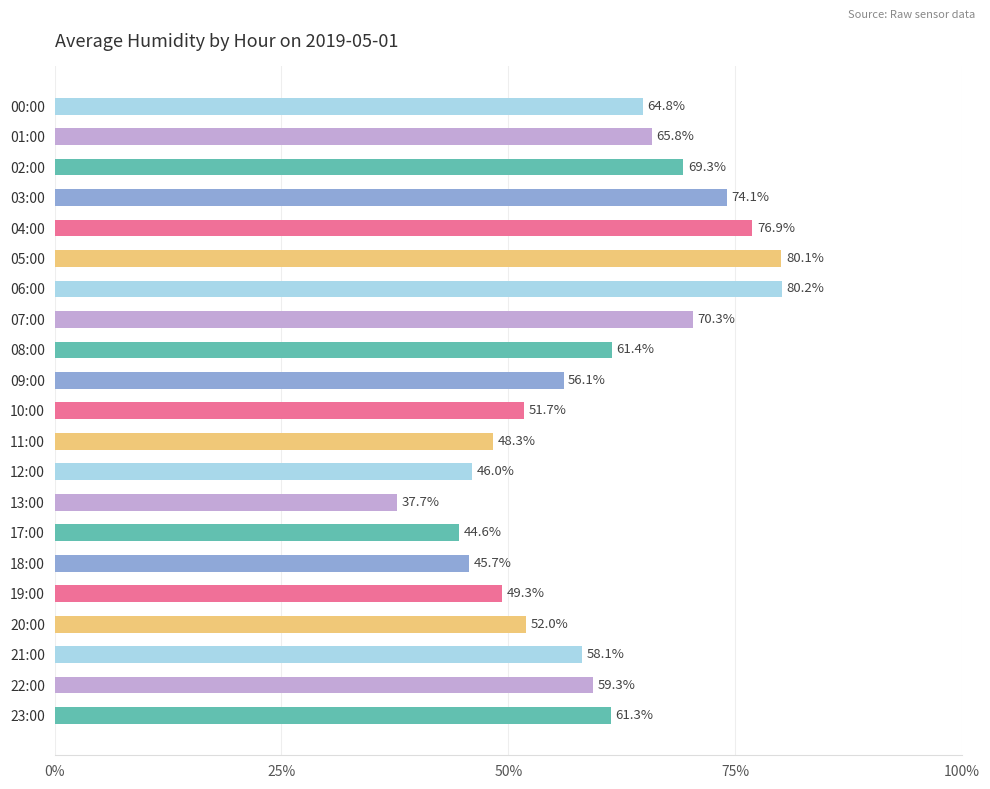

Count the number of values greater than 59.

11